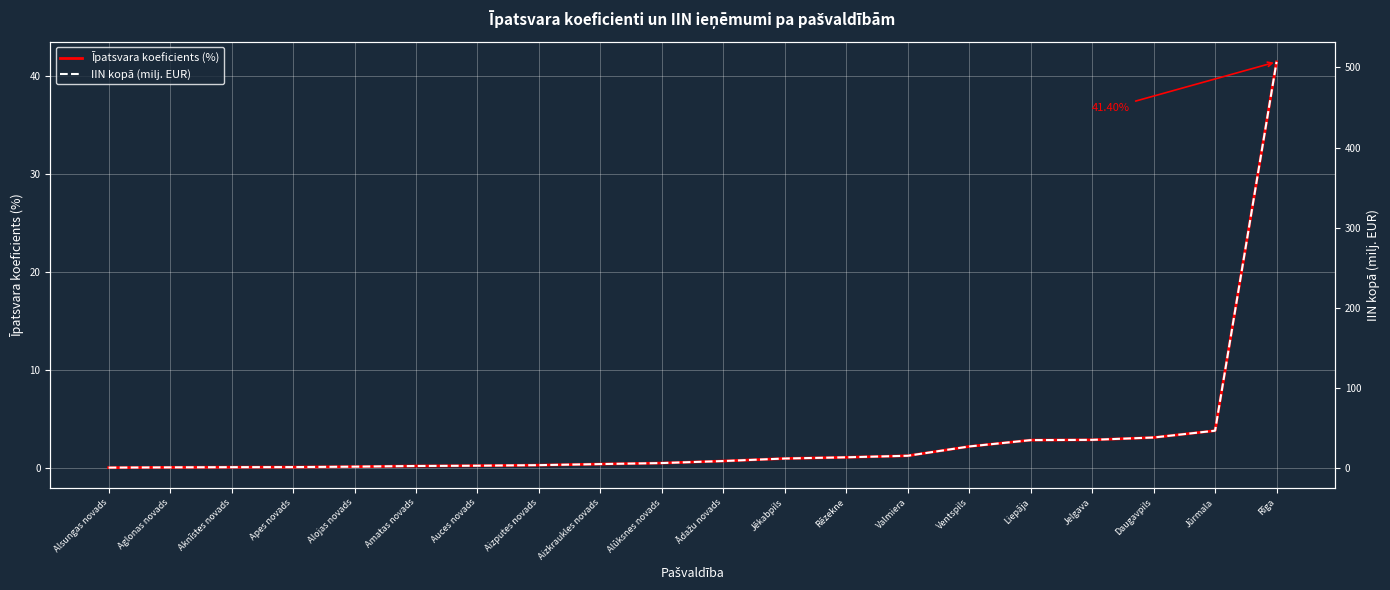

True or false: IIN kopā (milj. EUR) and Īpatsvara koeficients (%) cross at least once.

False